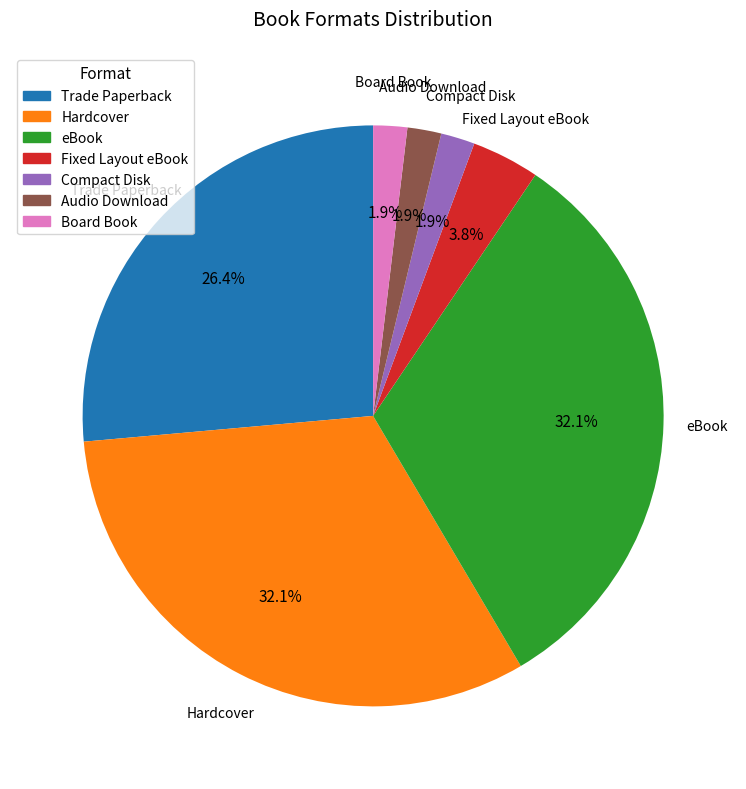

Between Trade Paperback and eBook, which is larger?

eBook